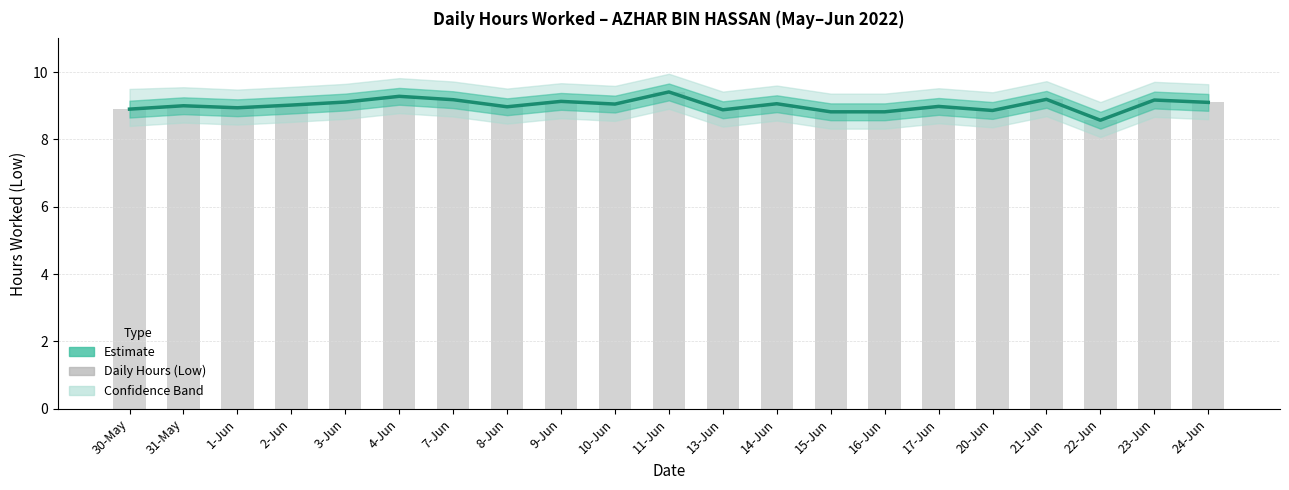

What is the label of the 4th bar from the left?

2-Jun